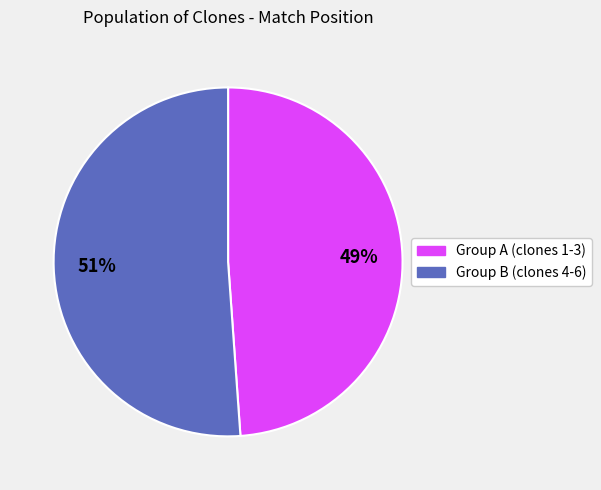

To the nearest percent, what is the average slice percentage?

50%